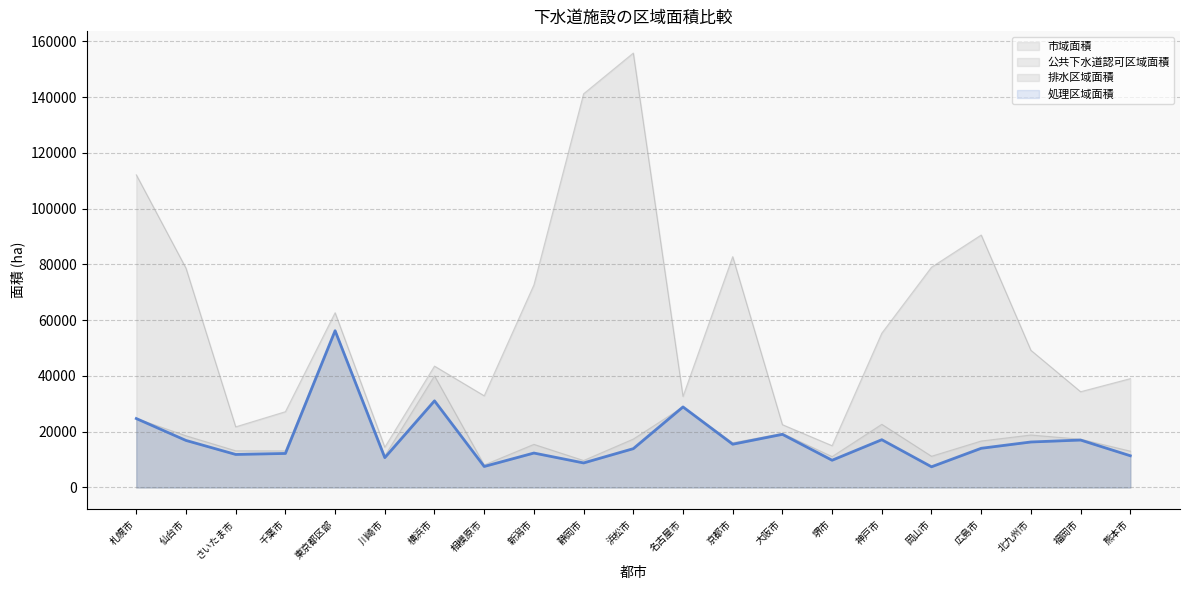

Does the chart have visible grid lines?

Yes